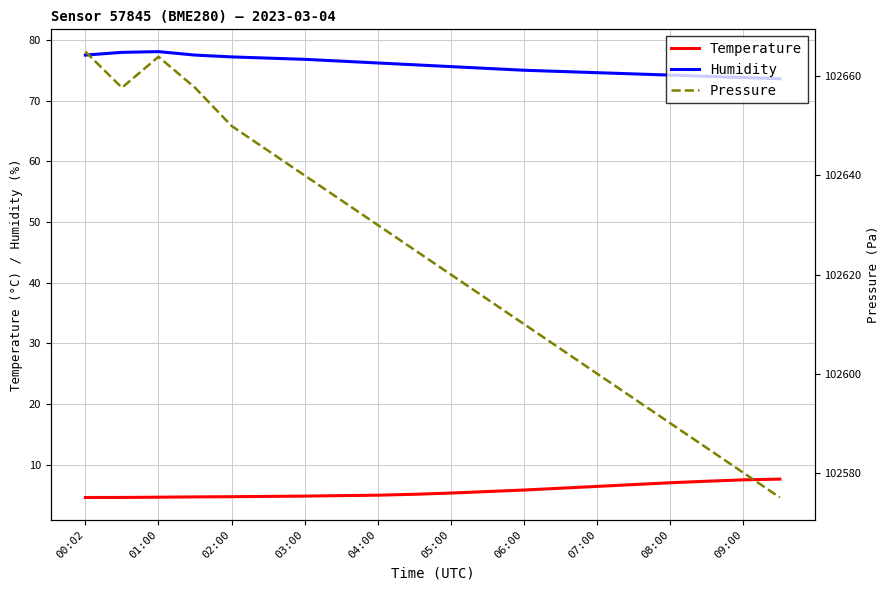

Is it true that Temperature equals 7.5 at 09:00?

True